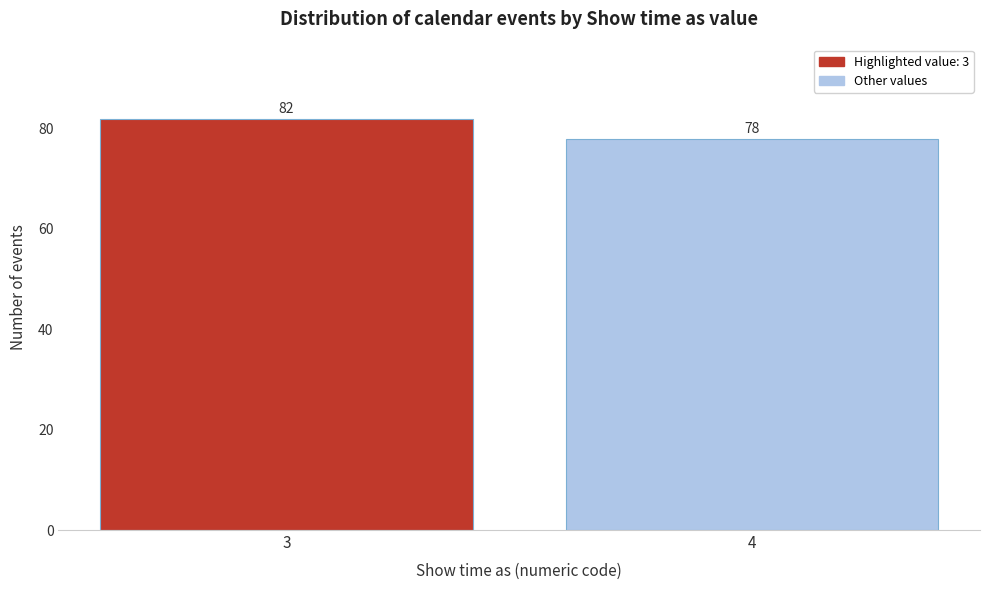

Reading left to right, what are all the values shown in this chart?

82	78